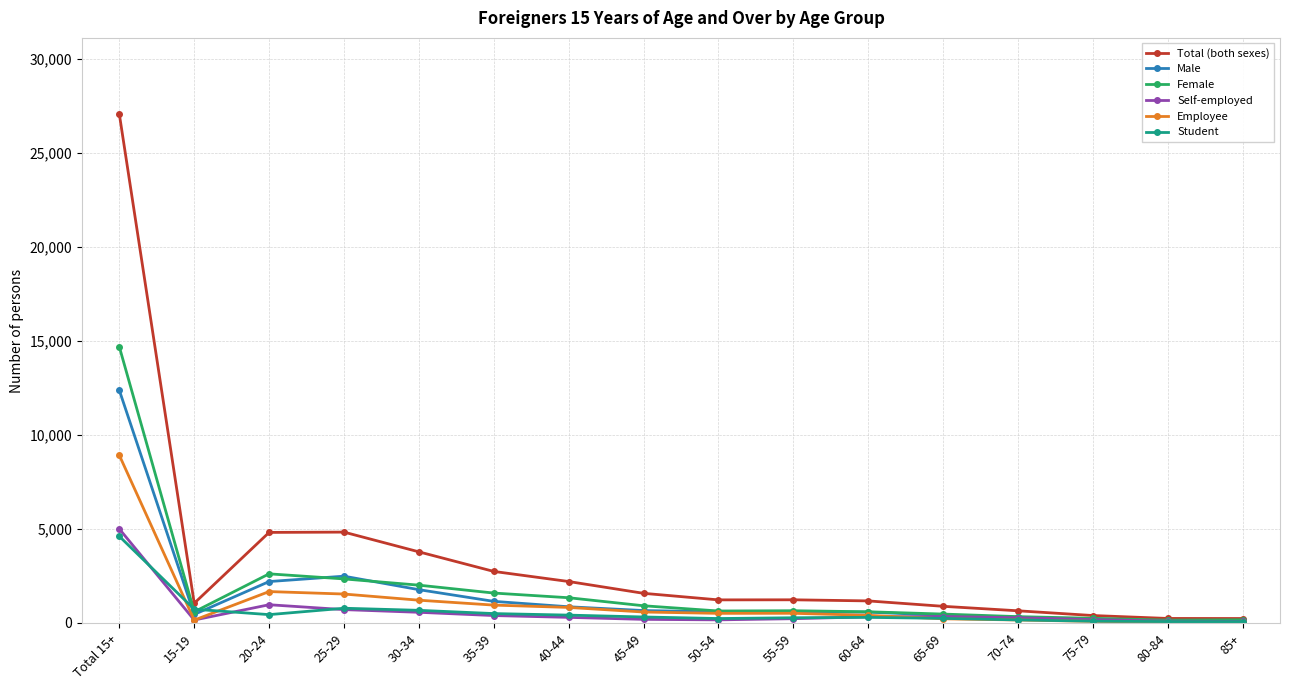

At which label is Female closest to 7422?

20-24